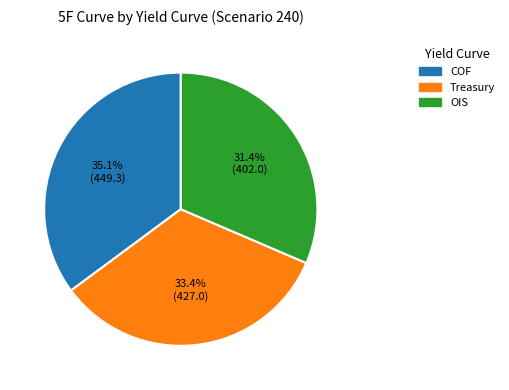

Rank the categories by value from highest to lowest.

COF, Treasury, OIS